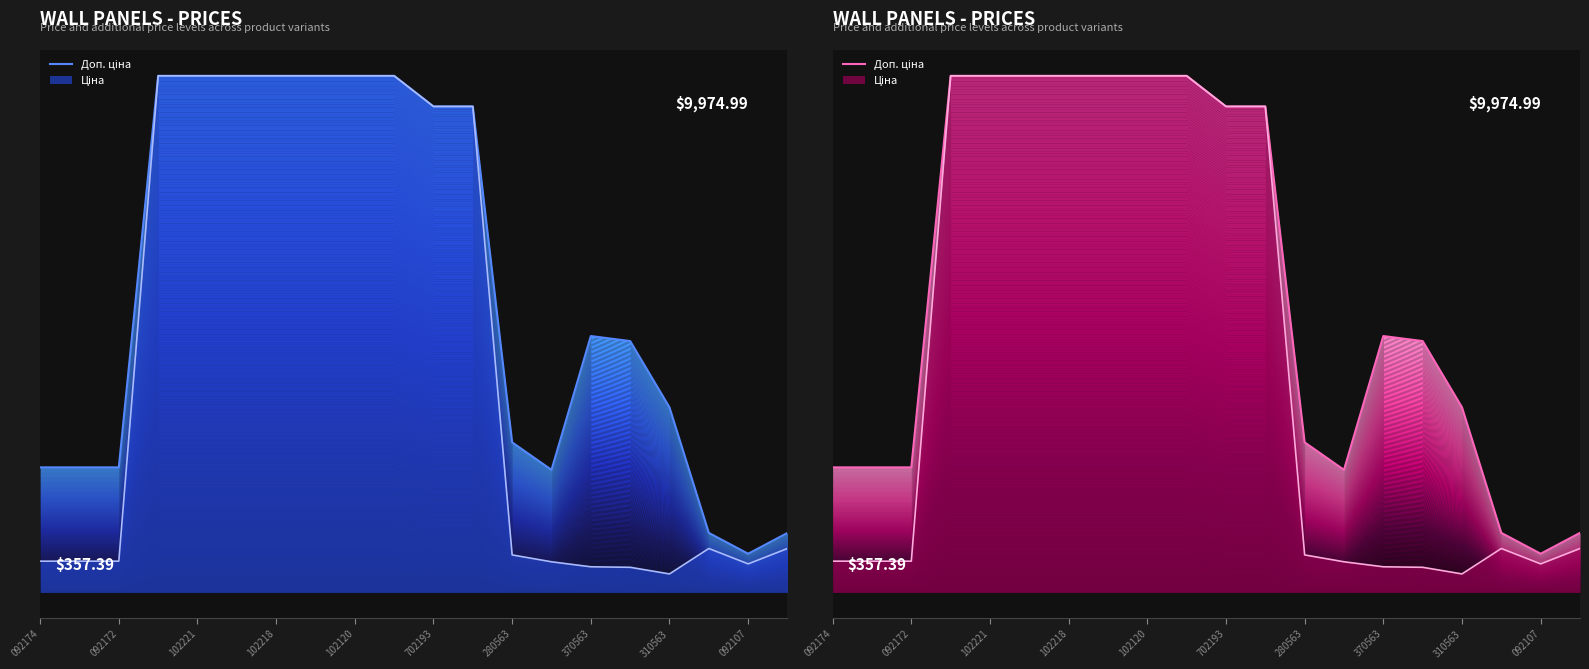

Count the number of values greater than 4950.

10